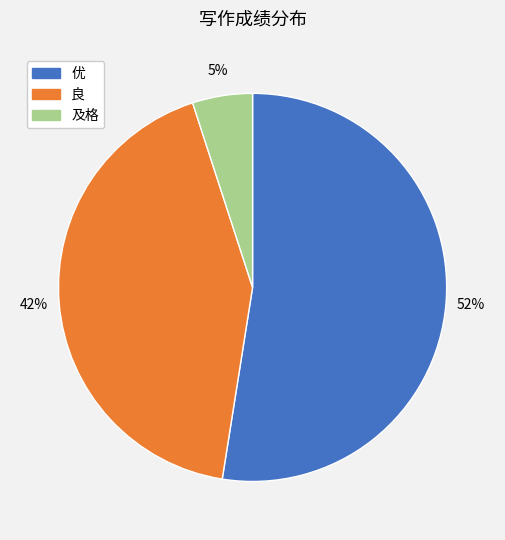

Count the number of slices in the pie.

3